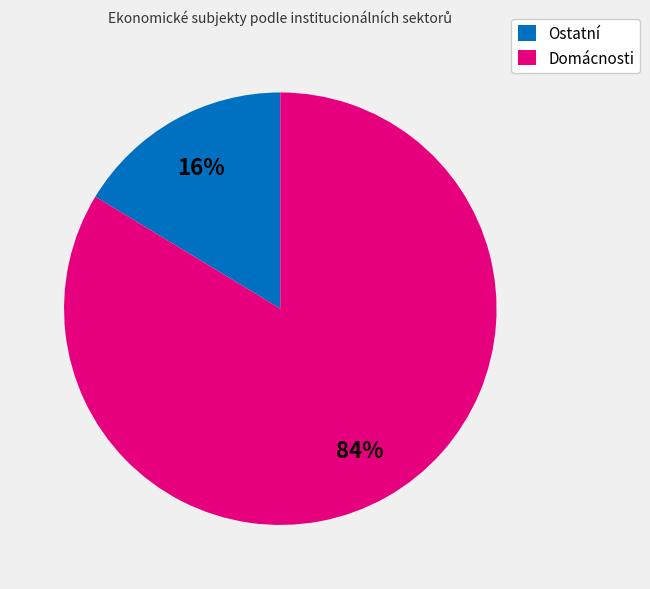

Is the sum of Ostatní and Domácnosti greater than half?

Yes